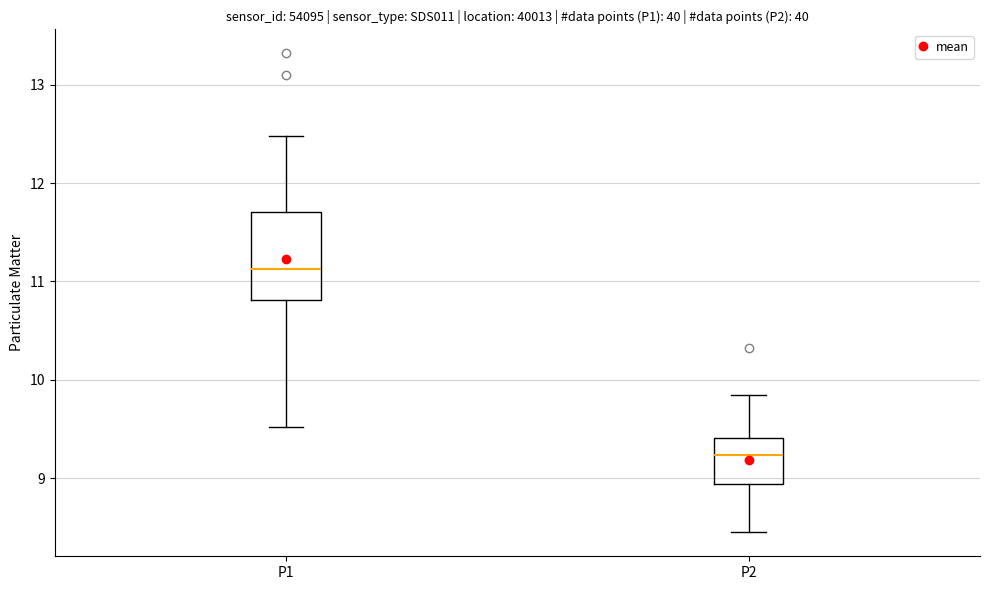

Reading left to right, transcribe this box plot: for each box, give where its median line is, the range the box spans, and where its two whiskers end, as read against the y-axis. The values are not printed on the chart, so give them approximately, as read against the axis.

P1: median 11.1, box 10.8 to 11.7, whiskers 9.5 to 12.5
P2: median 9.2, box 8.9 to 9.4, whiskers 8.5 to 9.9